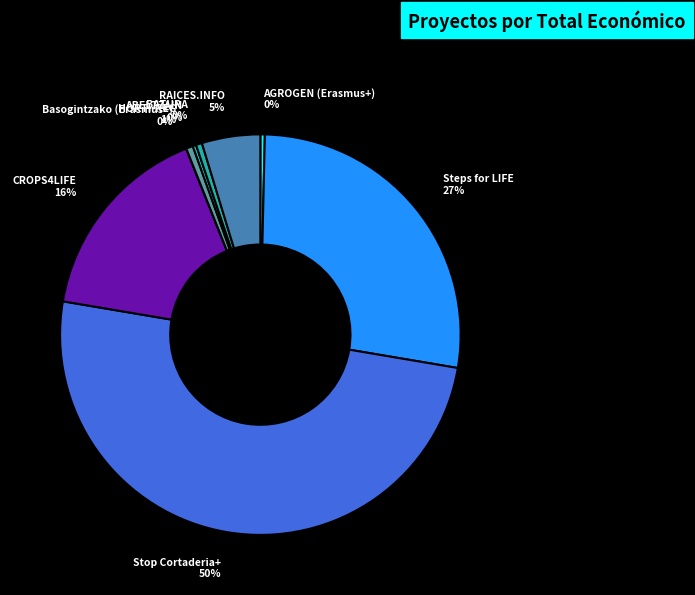

To the nearest percent, what percentage of the pie is HORTI-REG?

1%